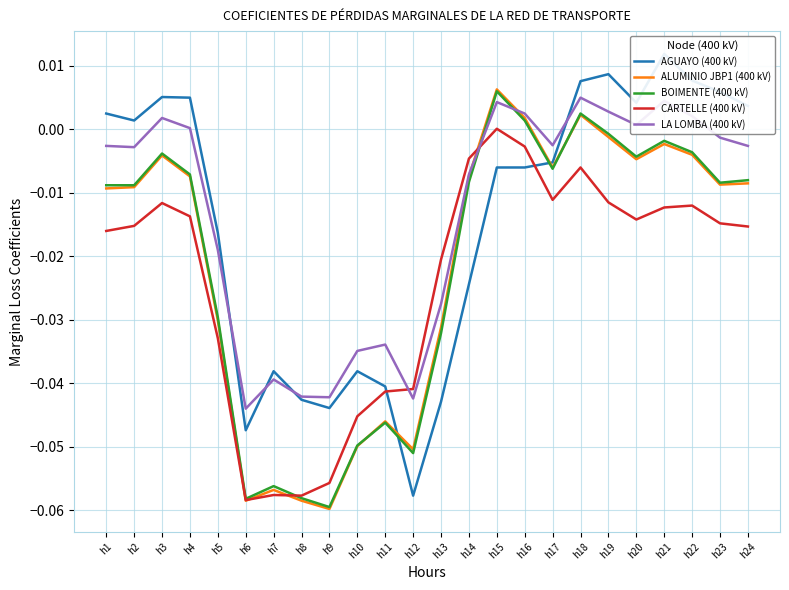

What is the smallest value displayed?

-0.1